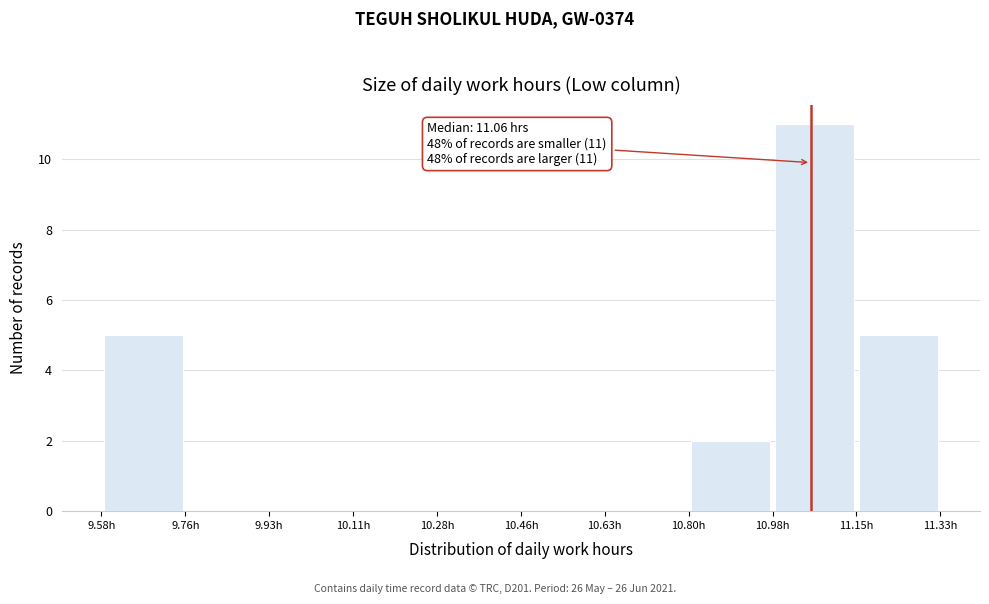

Which range on the x-axis has the tallest bar?

10.980 to 11.155